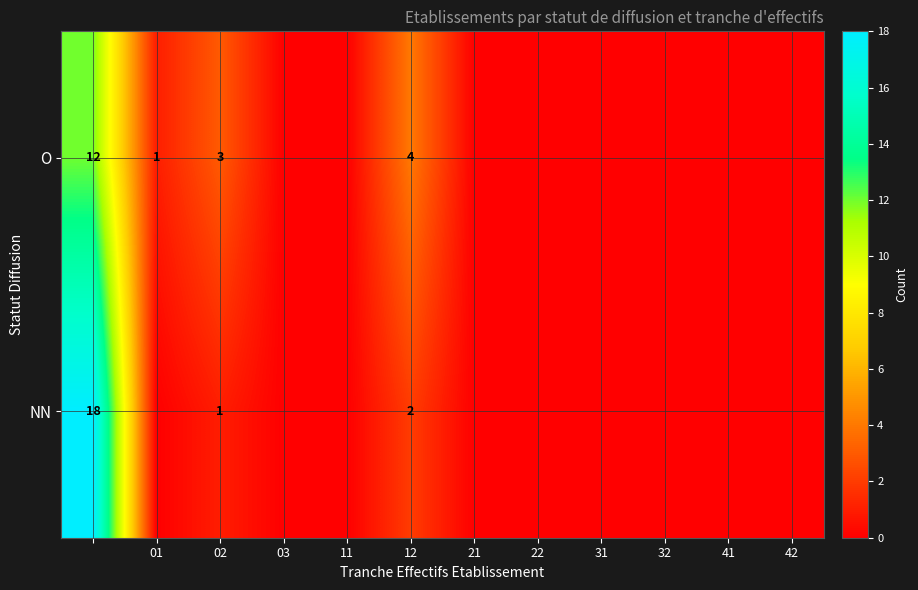

Rank the series at 02 from highest to lowest value.

O, NN